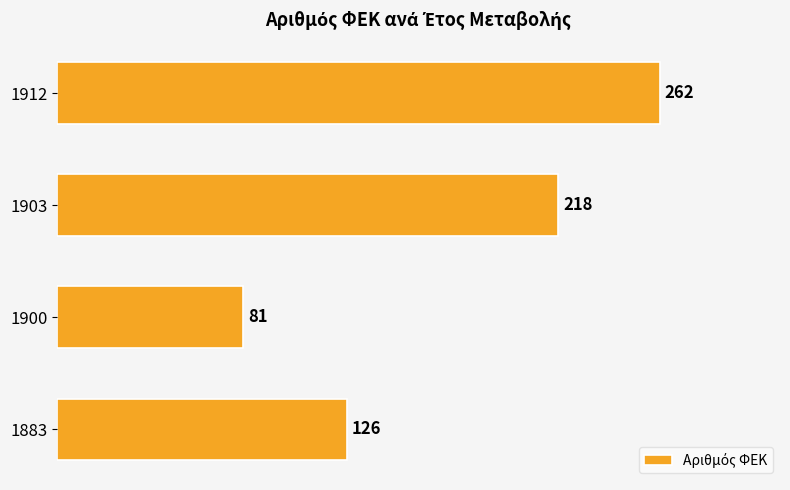

What value does the data have at 1900?

81